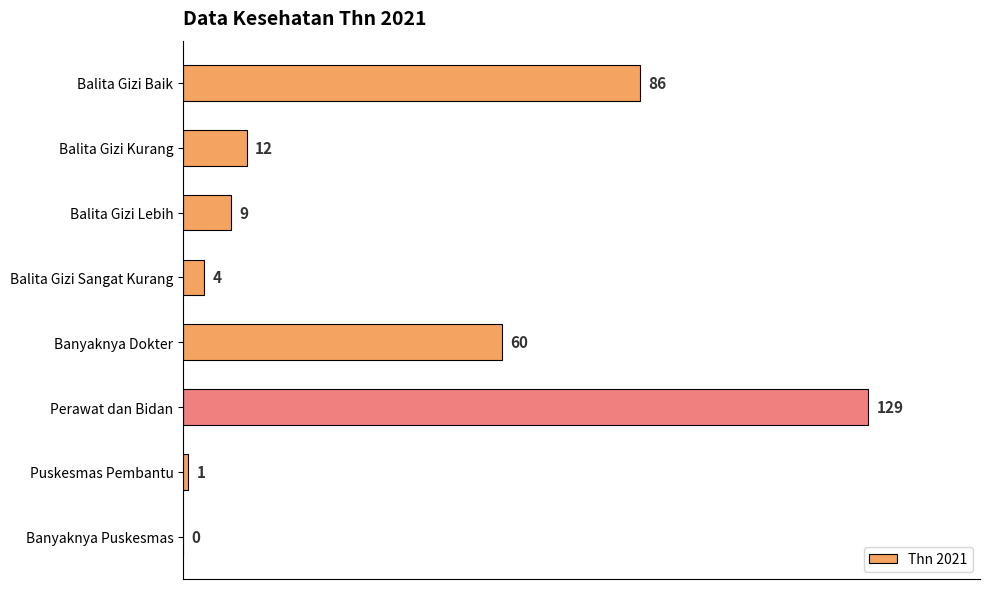

How many positive values are there?

7